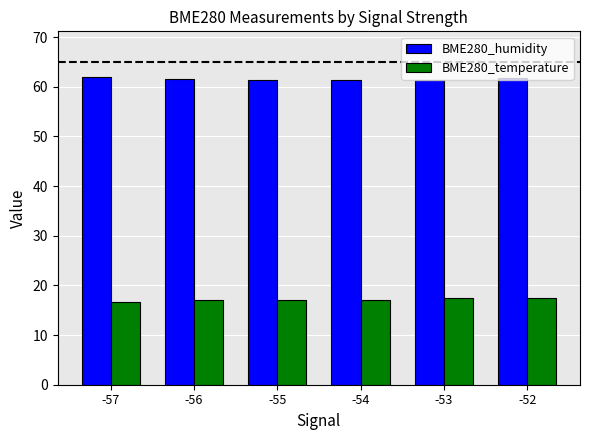

How many distinct data groups are displayed?

2